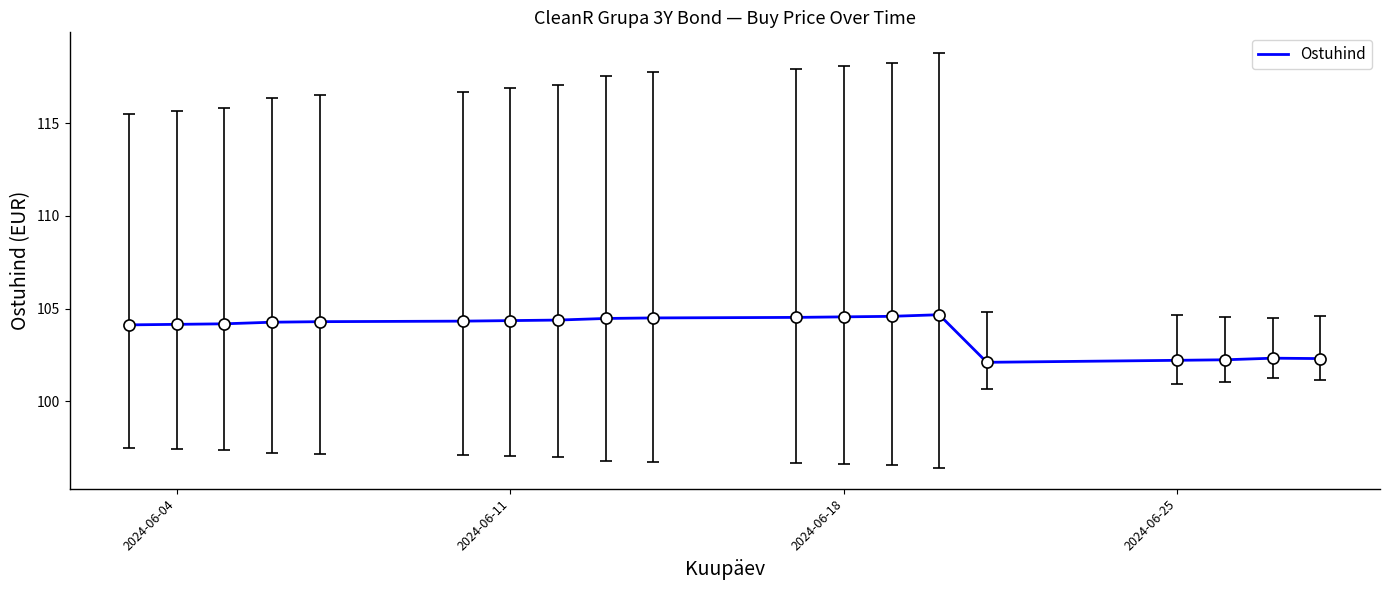

How many distinct data groups are displayed?

1